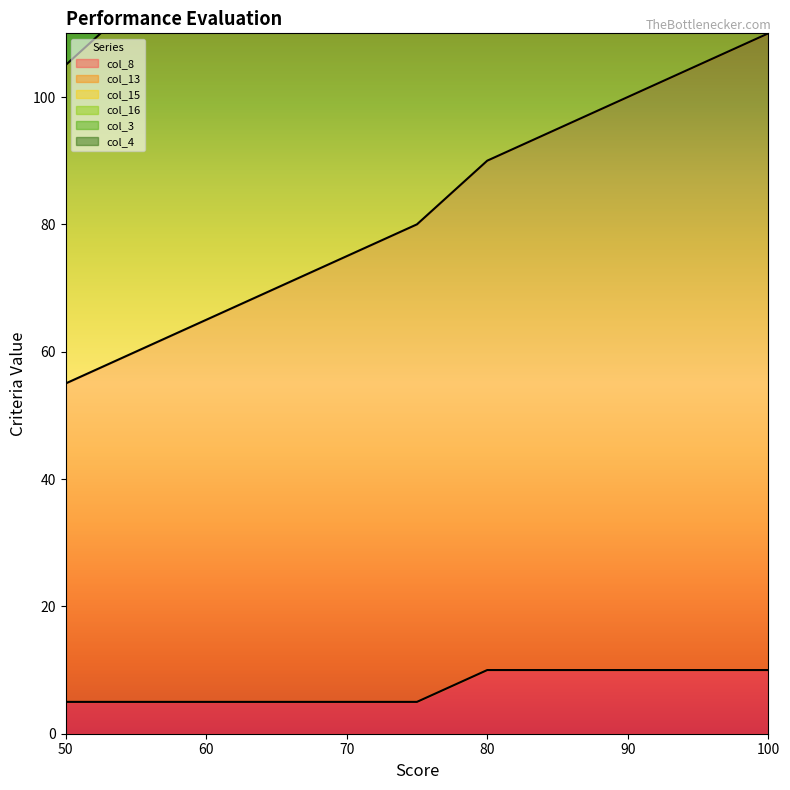

What is the lowest value of the col_8 series?

5